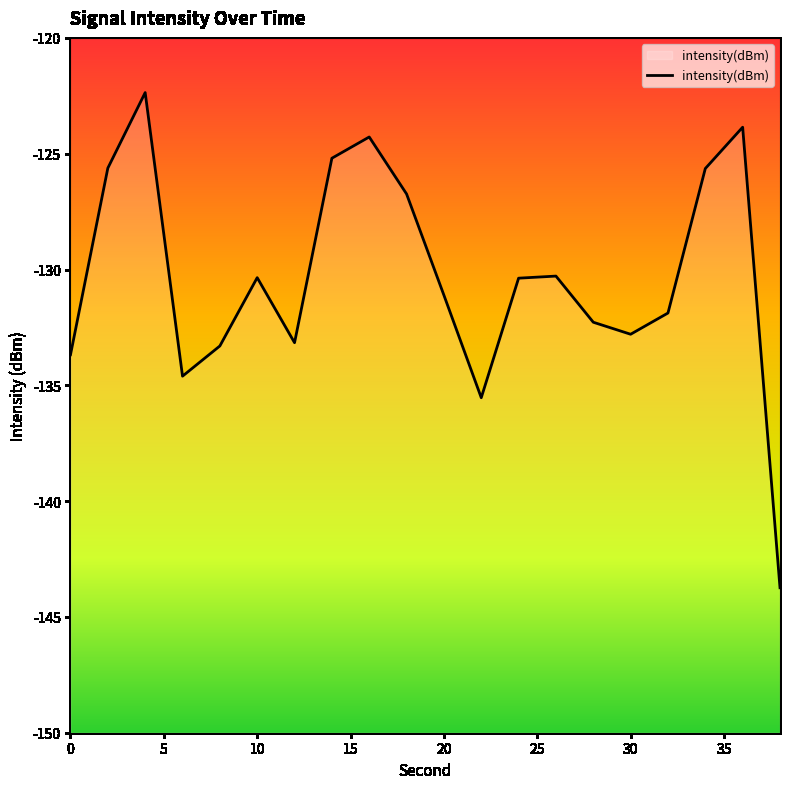

The chart shows a value of -131.1 at 20. True or false?

True